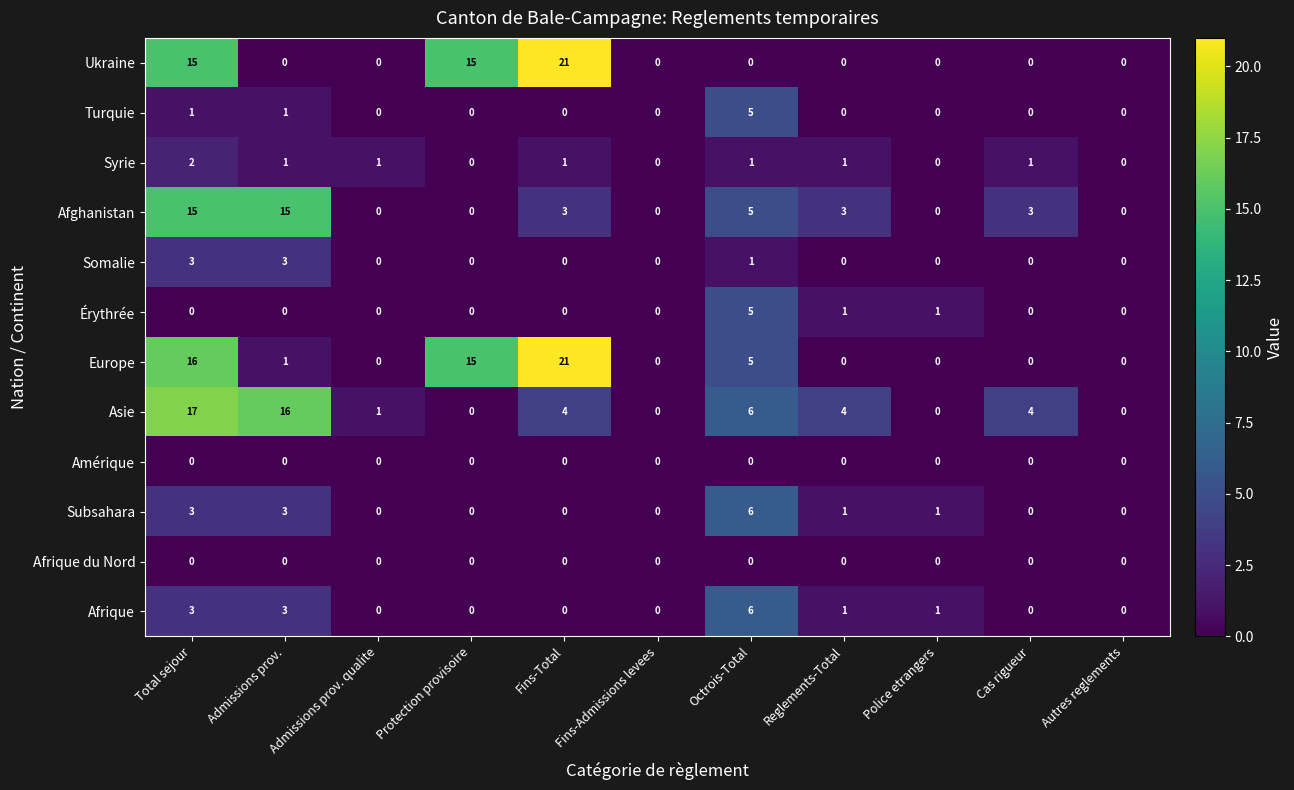

The Turquie series shows -3 at Autres reglements. True or false?

False